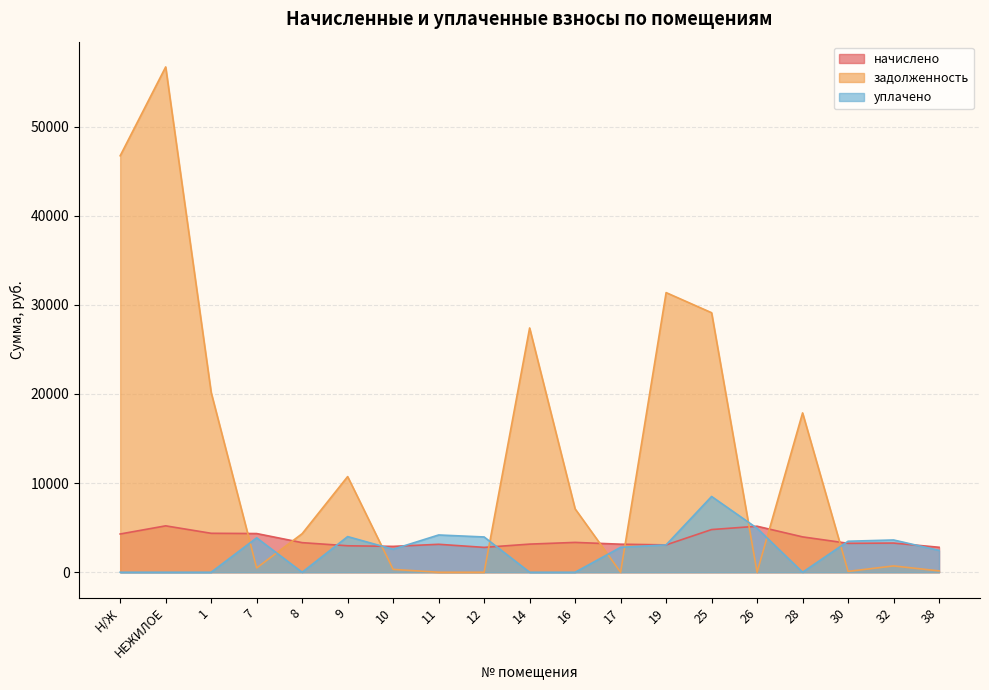

What is the difference between the second highest and minimum values in the уплачено series?

4932.0